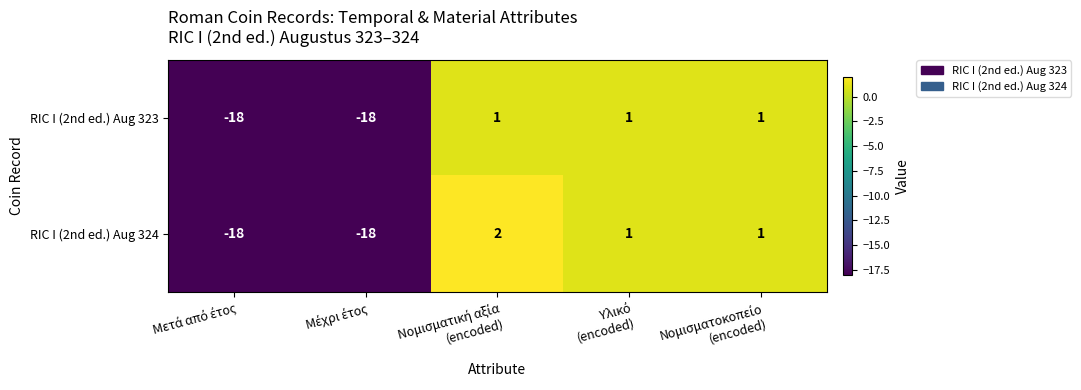

At how many categories does at least one series exceed -6?

3